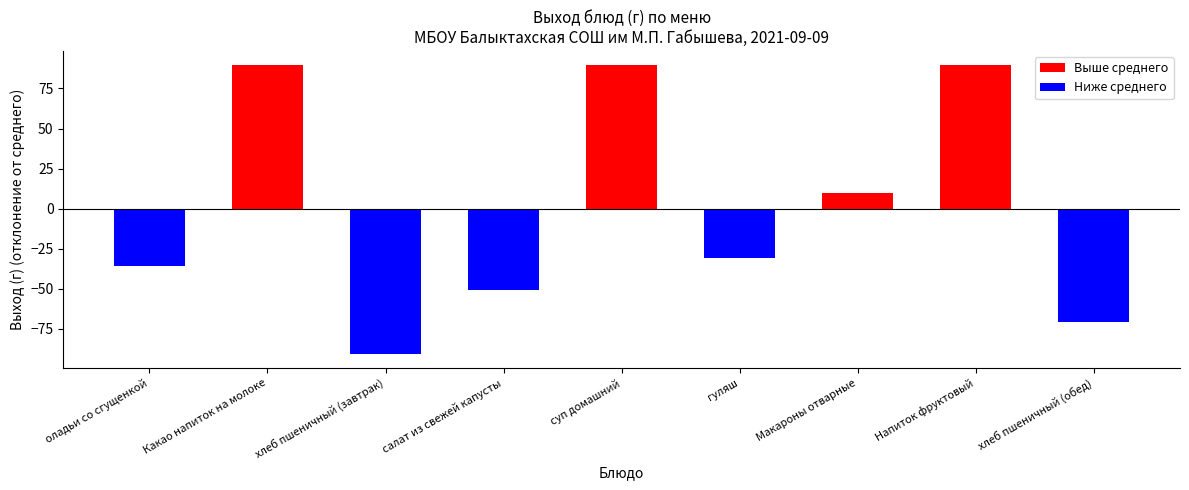

Are the bars grouped side by side (vs. stacked)?

No